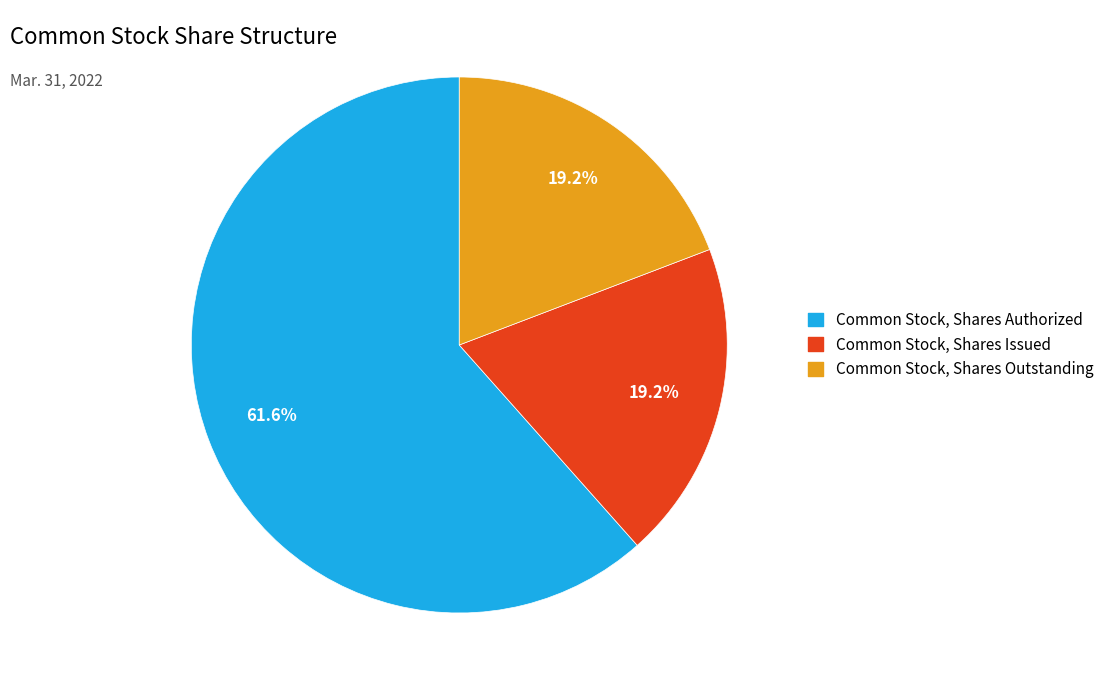

Count the number of slices in the pie.

3